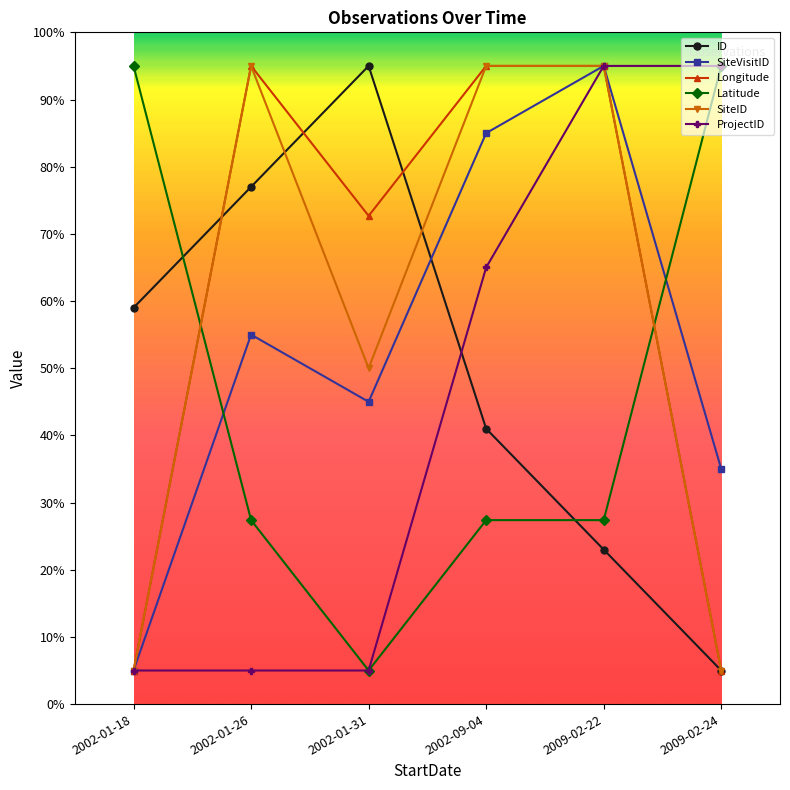

What position from the left is 2009-02-22?

5